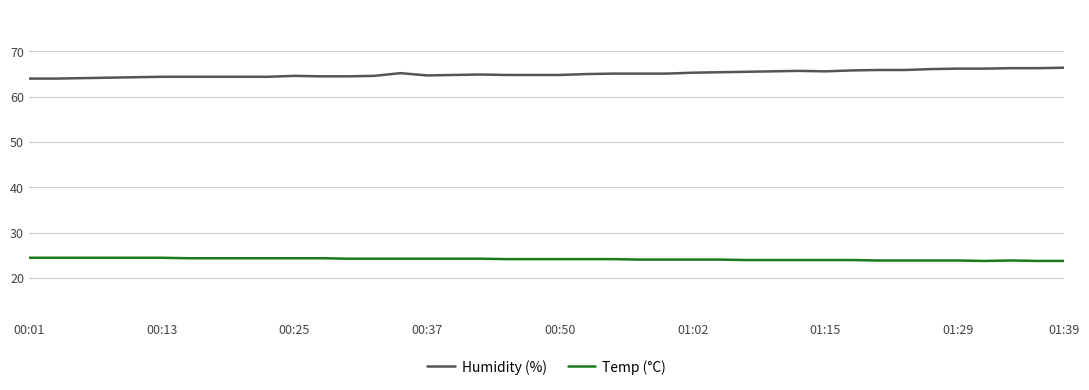

List the series in order of their peak value, highest first.

Humidity (%), Temp (°C)